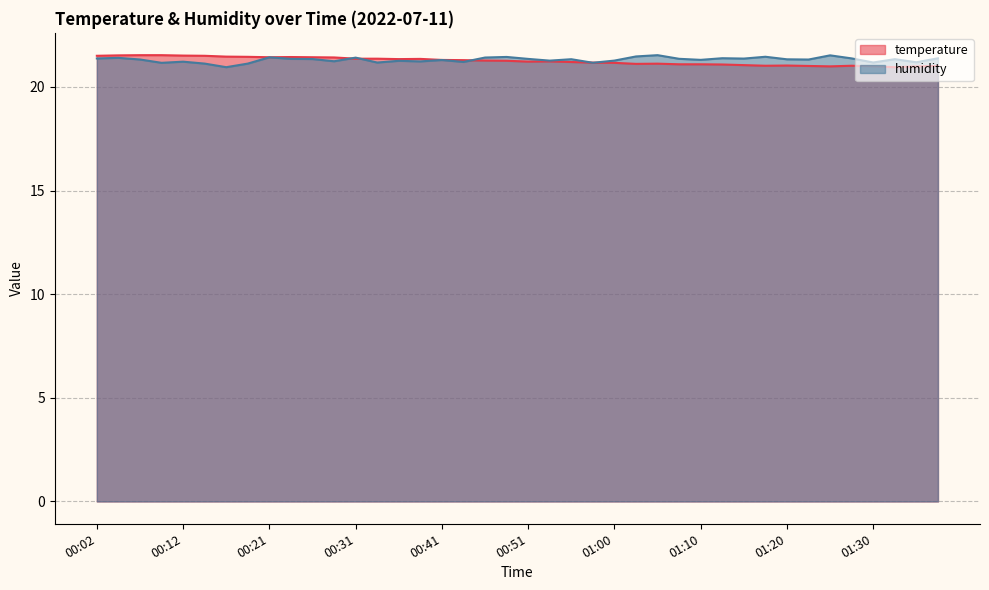

List the series in order of their peak value, highest first.

temperature, humidity